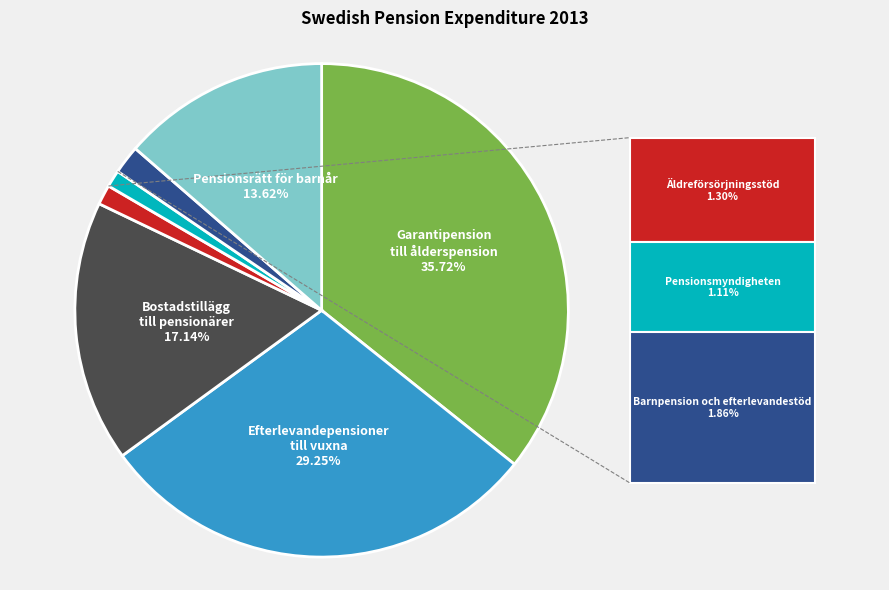

Is there any slice that represents more than half of the pie?

No